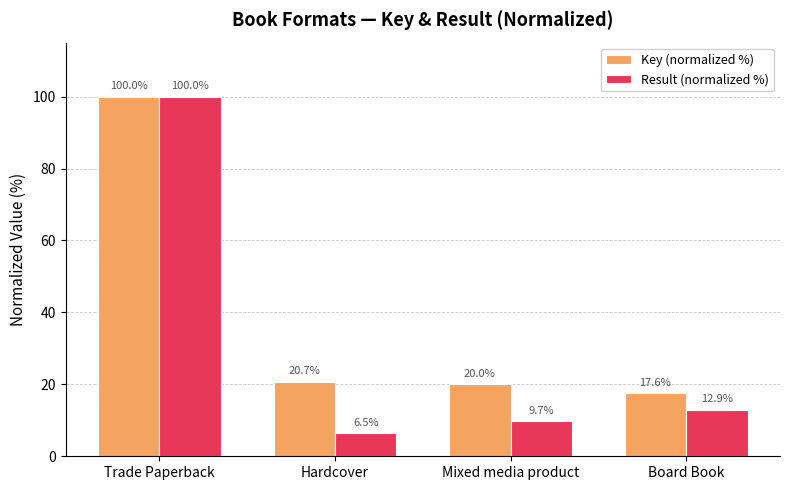

List the labels in order of Result (normalized %) value, largest first.

Trade Paperback, Board Book, Mixed media product, Hardcover